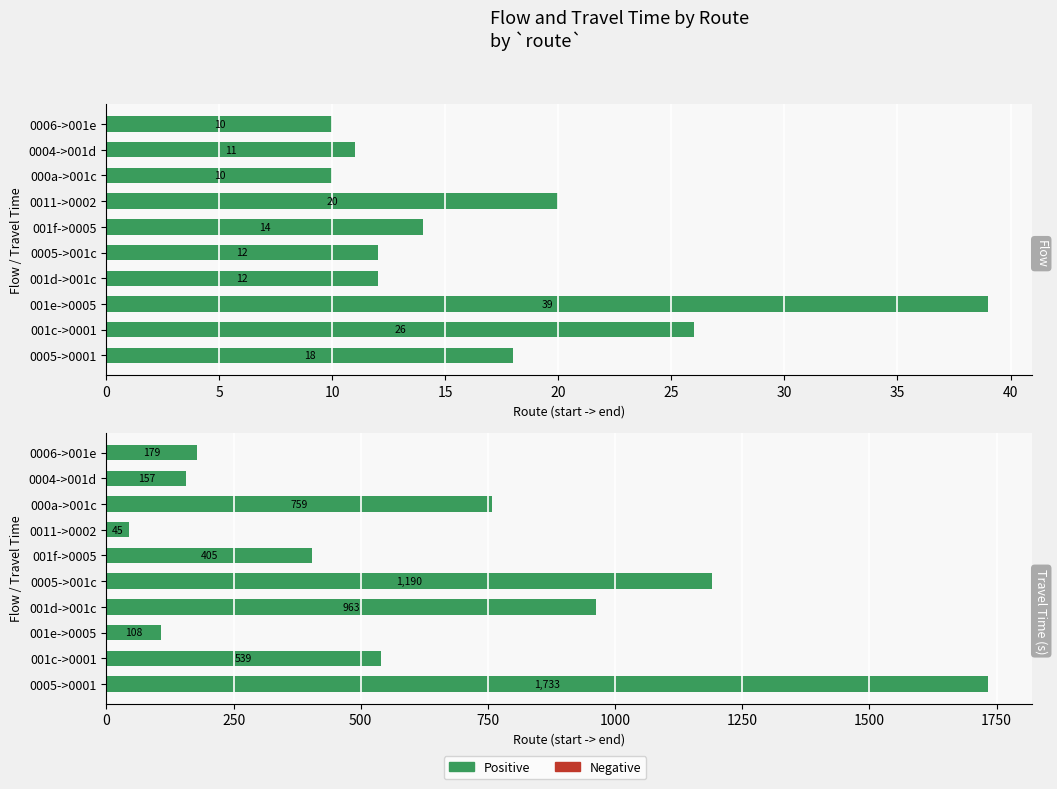

Between 0005->001c and 0011->0002, which series saw the biggest shift?

Travel Time (s)